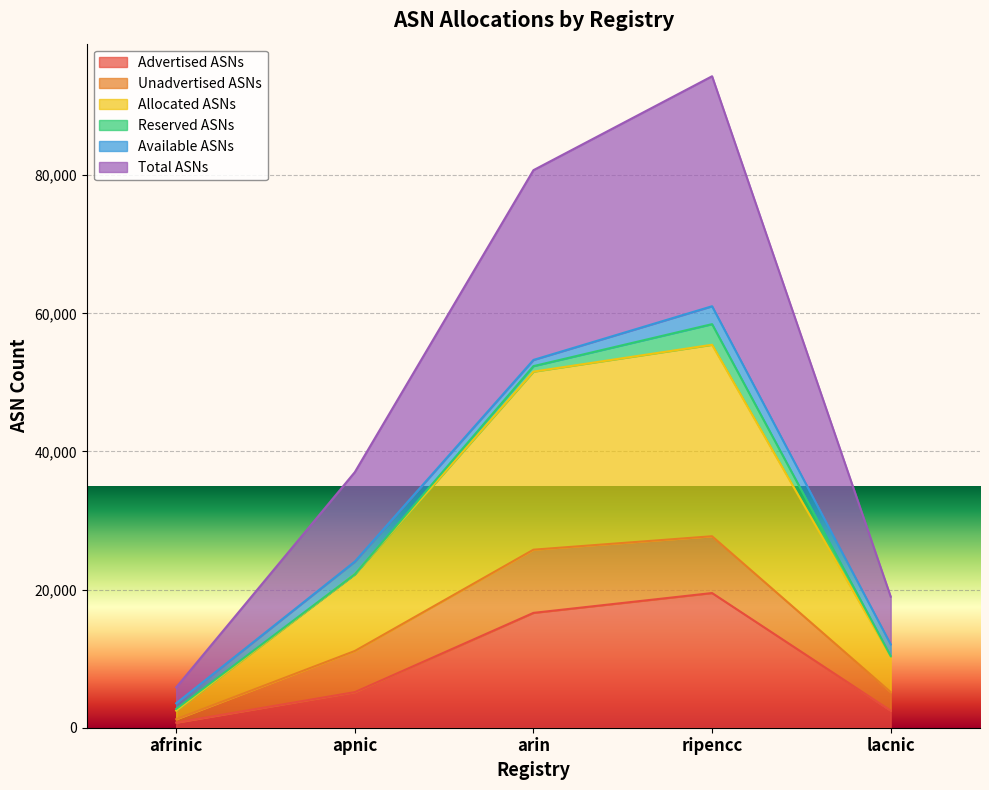

What is the minimum value shown in the chart?

743